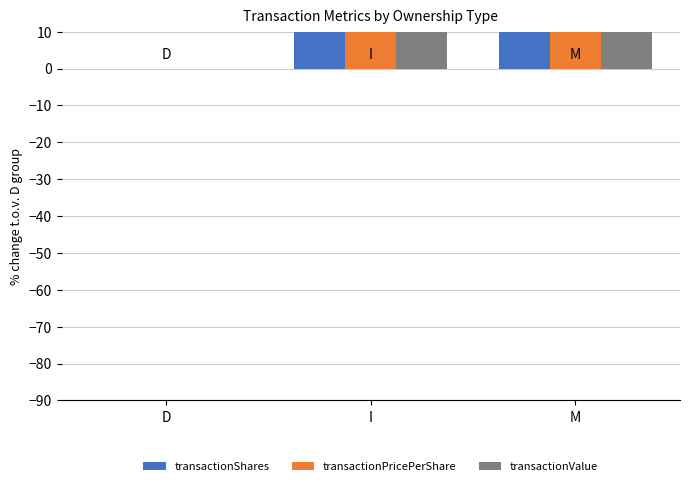

Which has a higher value, M or I?

I